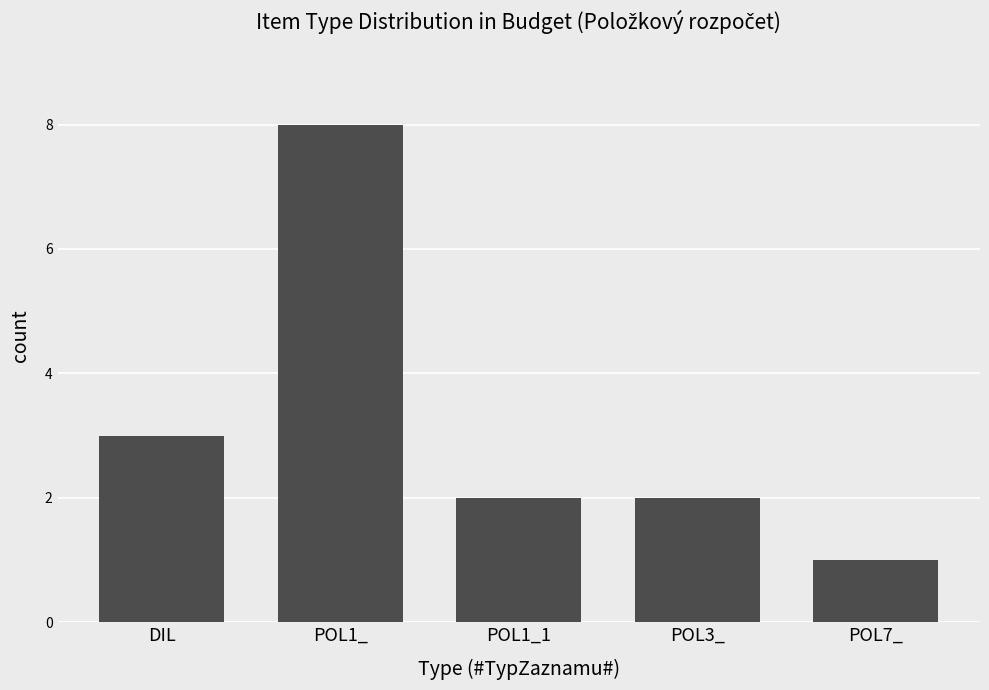

Reading left to right, transcribe all the data shown in this chart.

DIL=3	POL1_=8	POL1_1=2	POL3_=2	POL7_=1